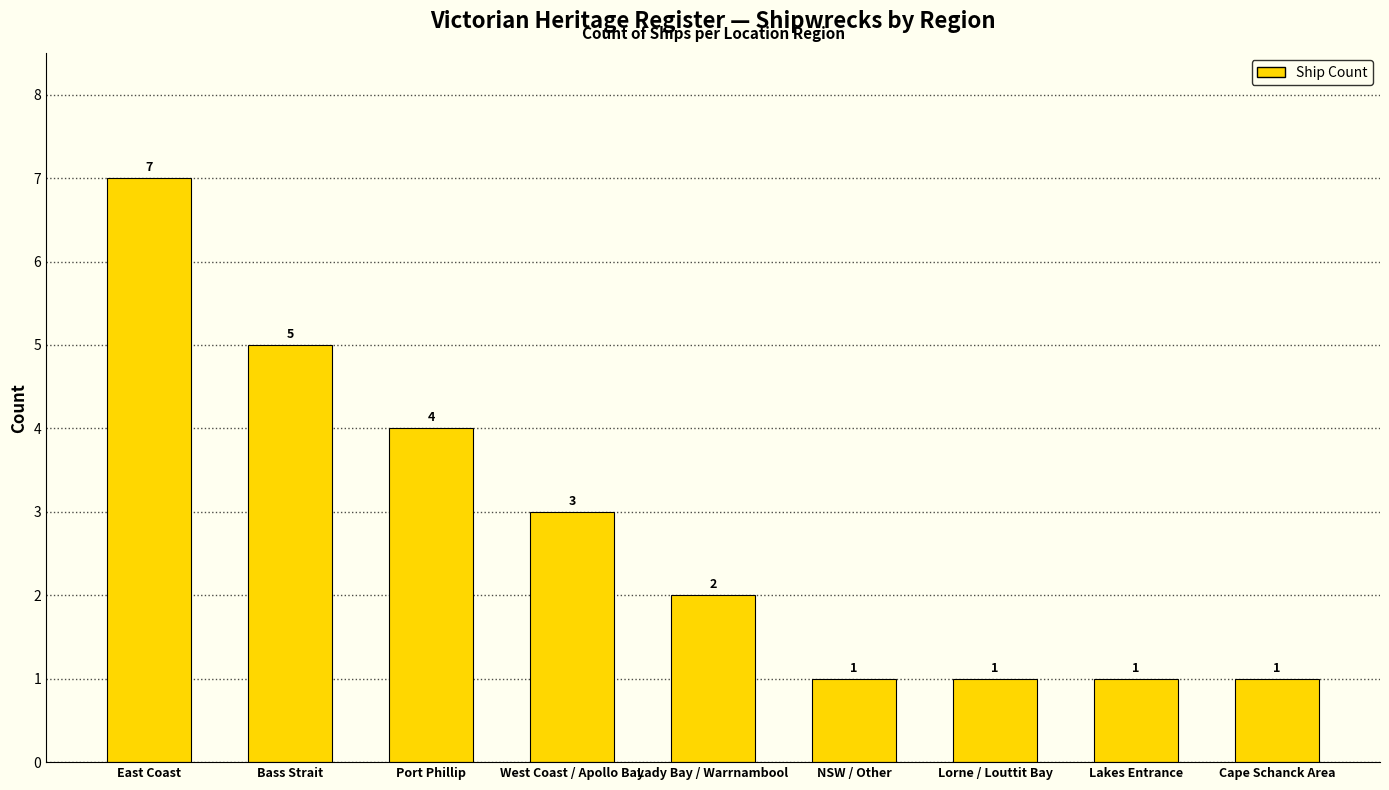

At which label is the value closest to 4?

Port Phillip